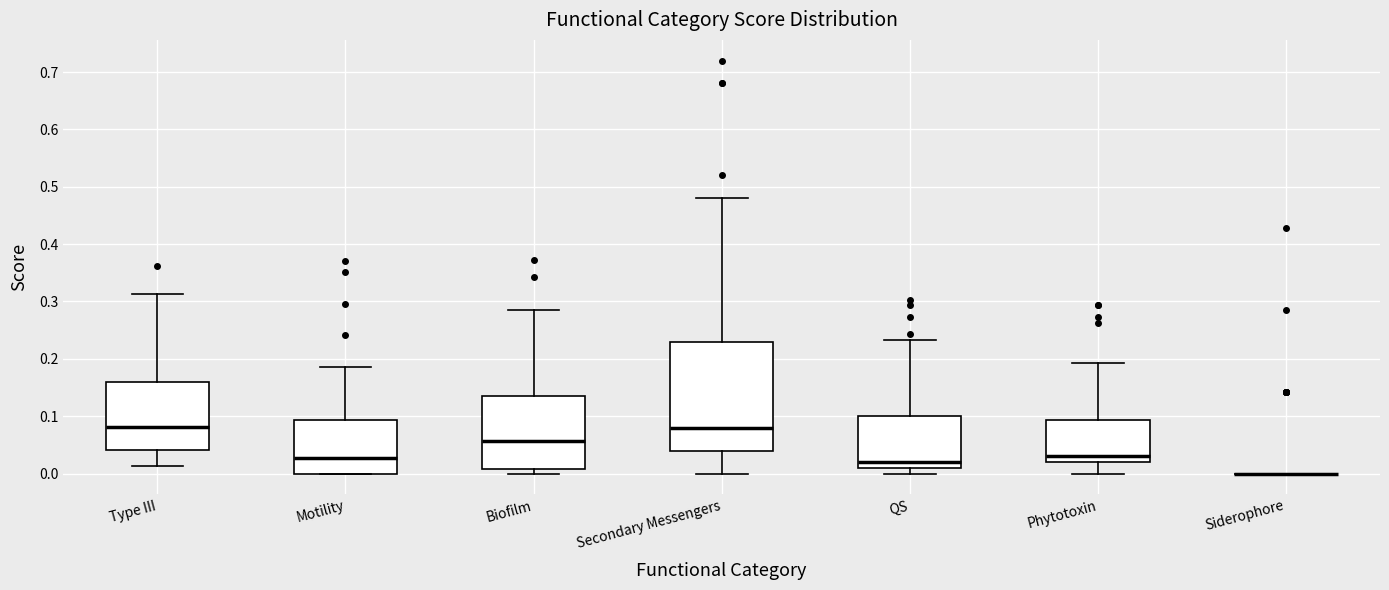

Reading left to right, transcribe this box plot: for each box, give where its median line is, the range the box spans, and where its two whiskers end, as read against the y-axis. The values are not printed on the chart, so give them approximately, as read against the axis.

Type III: median 0.08, box 0.04 to 0.16, whiskers 0.01 to 0.31
Motility: median 0.03, box 0.00 to 0.09, whiskers 0.00 to 0.19
Biofilm: median 0.06, box 0.01 to 0.14, whiskers 0.00 to 0.29
Secondary Messengers: median 0.08, box 0.04 to 0.23, whiskers 0.00 to 0.48
QS: median 0.02, box 0.01 to 0.10, whiskers 0.00 to 0.23
Phytotoxin: median 0.03, box 0.02 to 0.09, whiskers 0.00 to 0.19
Siderophore: box collapsed to a line at 0.00, whiskers 0.00 to 0.00